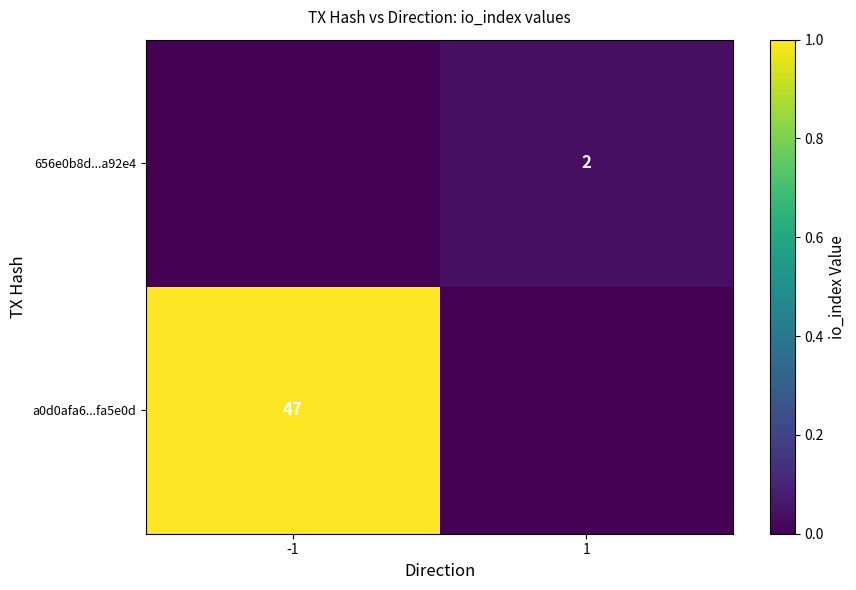

The value of a0d0afa6...fa5e0d at -1 is 68. True or false?

False